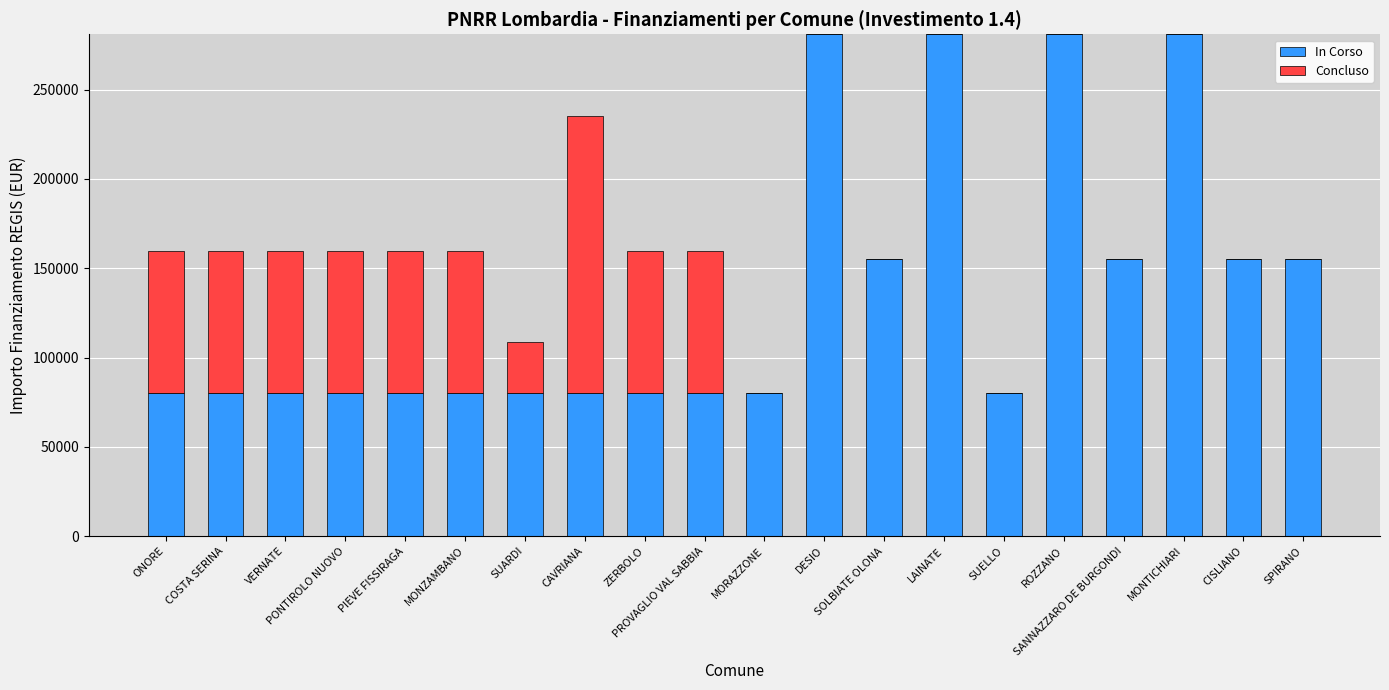

What is the sum of all In Corso values?

2703728